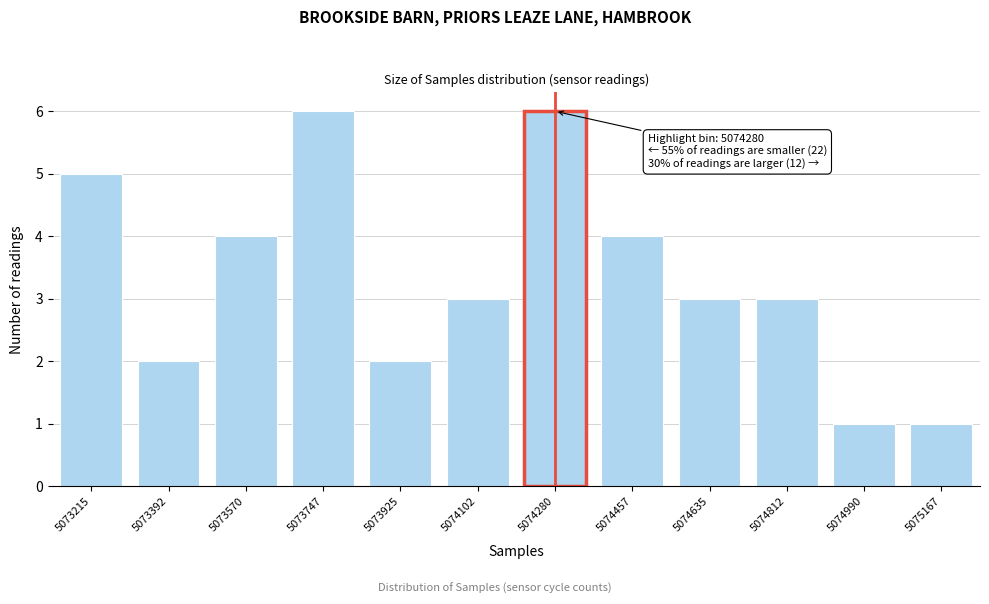

Reading left to right, what are all the values shown in this chart?

5073215=5	5073392=2	5073570=4	5073747=6	5073925=2	5074102=3	5074280=6	5074457=4	5074635=3	5074812=3	5074990=1	5075167=1